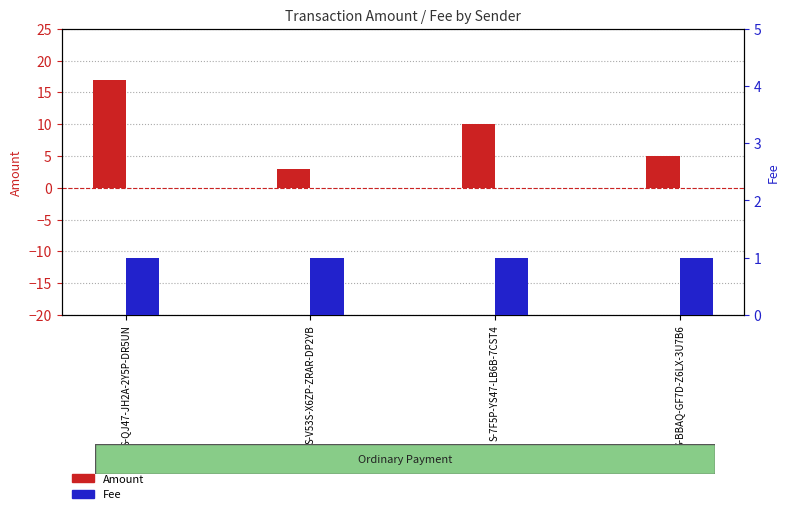

Reading left to right, list all the values displayed in this chart.

Amount: S-QJ47-JH2A-2Y5P-DR5UN=17	S-V53S-X6ZP-ZRAR-DP2YB=3	S-7F5P-YS47-LB6B-7CST4=10	S-BBAQ-GF7D-Z6LX-3U7B6=5
Fee: S-QJ47-JH2A-2Y5P-DR5UN=1	S-V53S-X6ZP-ZRAR-DP2YB=1	S-7F5P-YS47-LB6B-7CST4=1	S-BBAQ-GF7D-Z6LX-3U7B6=1